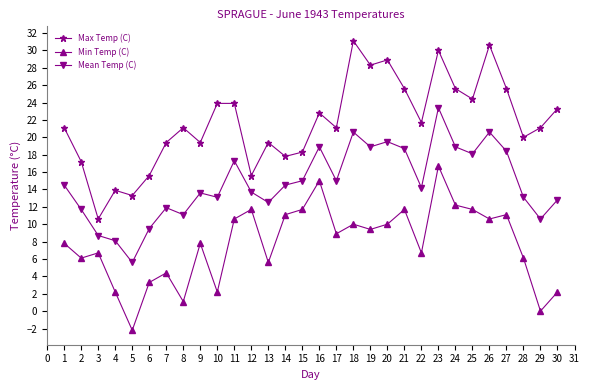

How many lines are shown in the chart?

3